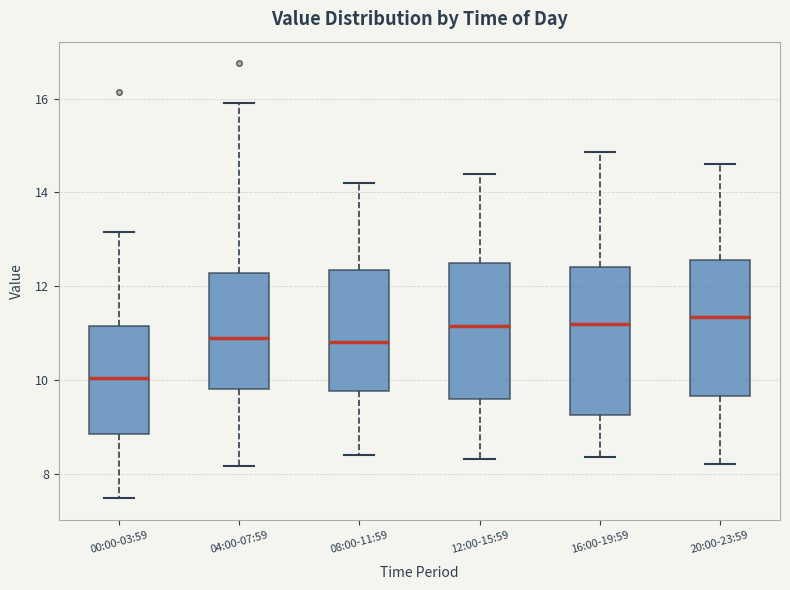

Reading left to right, read every box against the y-axis: the position of its median line, the range the box covers, and the ends of its whiskers. The values are not printed on the chart, so give them approximately, as read against the axis.

00:00-03:59: median 10.0, box 8.8 to 11.2, whiskers 7.4 to 13.2
04:00-07:59: median 11.0, box 9.8 to 12.2, whiskers 8.2 to 16.0
08:00-11:59: median 10.8, box 9.8 to 12.4, whiskers 8.4 to 14.2
12:00-15:59: median 11.2, box 9.6 to 12.6, whiskers 8.4 to 14.4
16:00-19:59: median 11.2, box 9.2 to 12.4, whiskers 8.4 to 14.8
20:00-23:59: median 11.4, box 9.6 to 12.6, whiskers 8.2 to 14.6